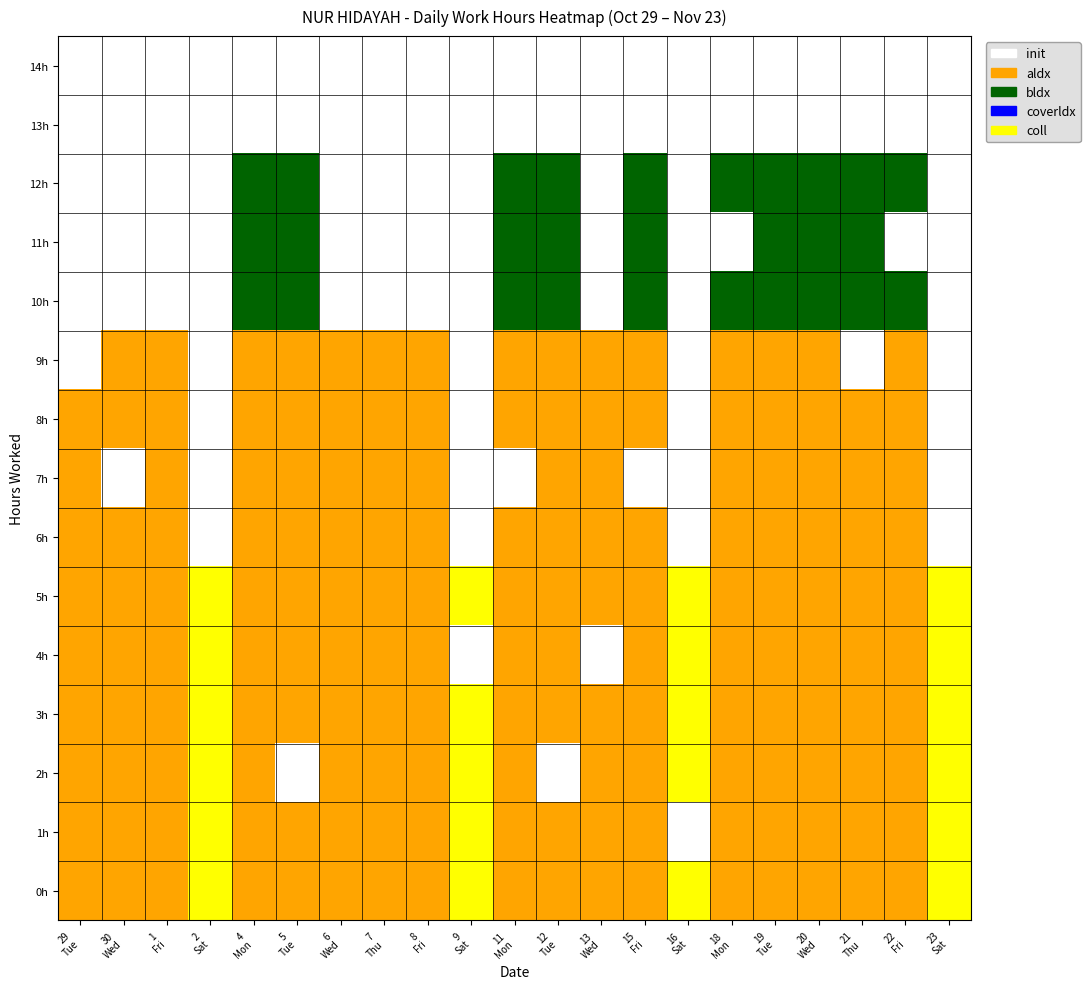

At how many categories does at least one series exceed 2?

4